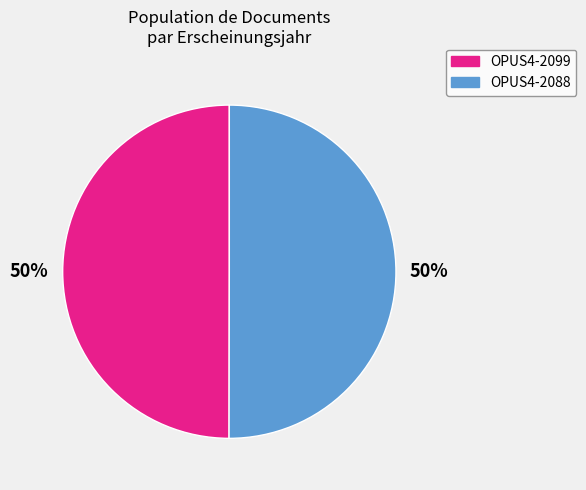

Combined, do OPUS4-2099 and OPUS4-2088 account for over 50%?

Yes